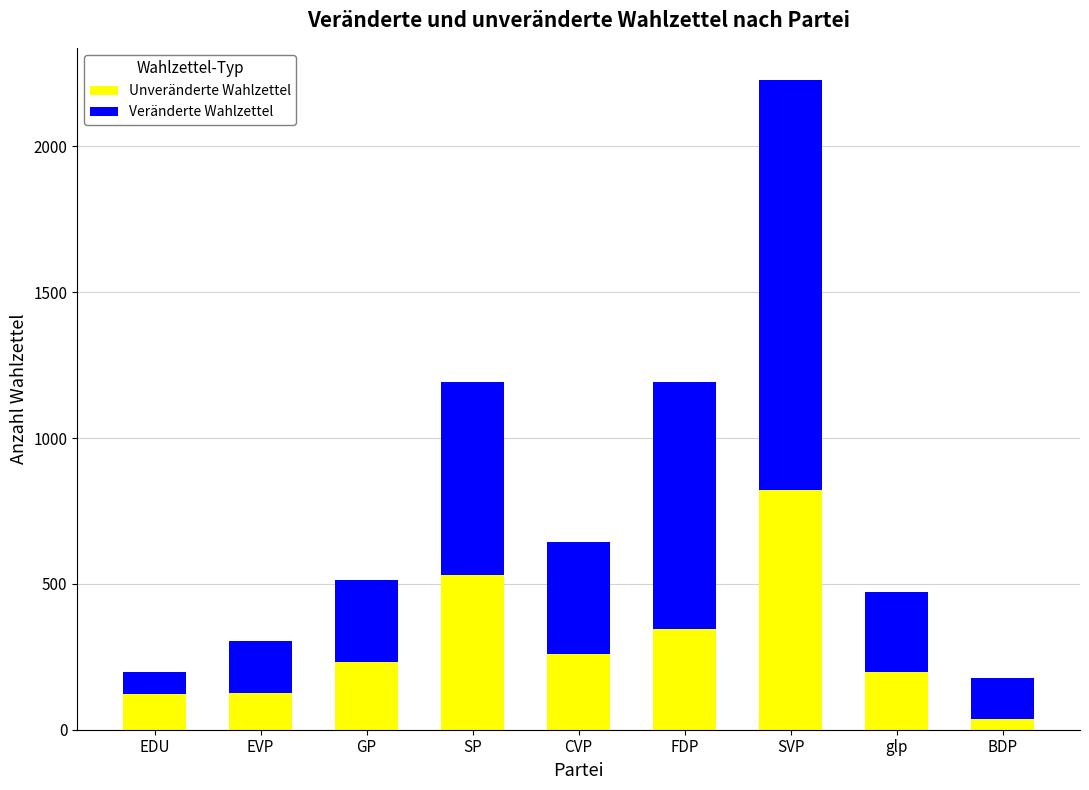

At which label does Unveränderte Wahlzettel reach its peak?

SVP